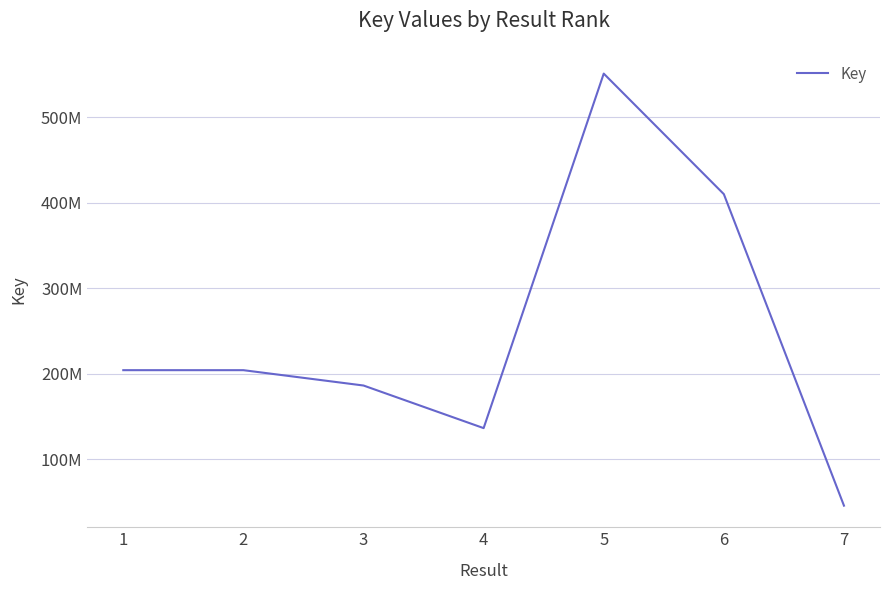

What is the value of the 5th point from the left?

550872137